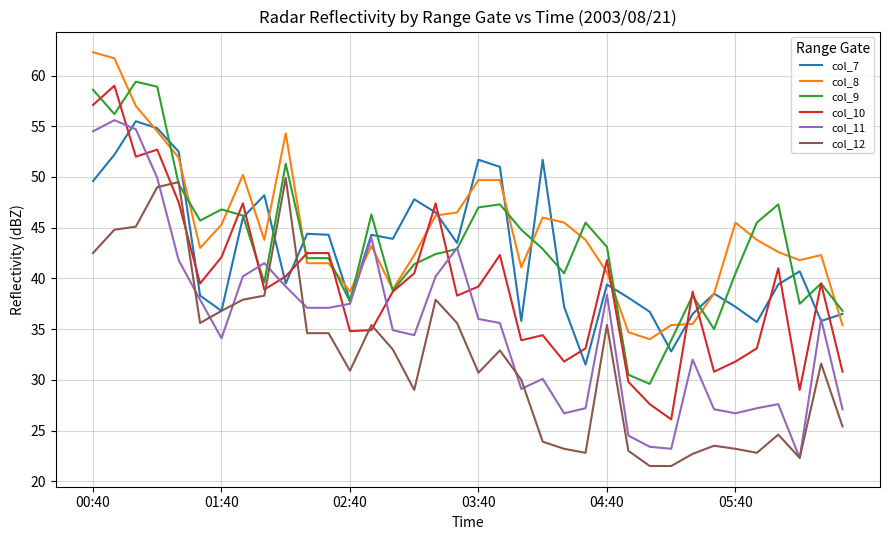

What is the maximum value shown in the chart?

62.3